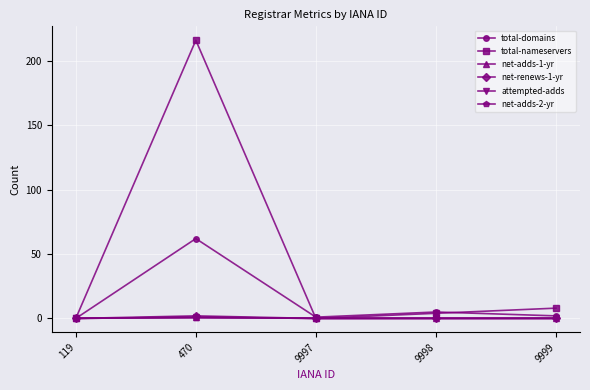

Between 9999 and 9997, which is larger?

9999